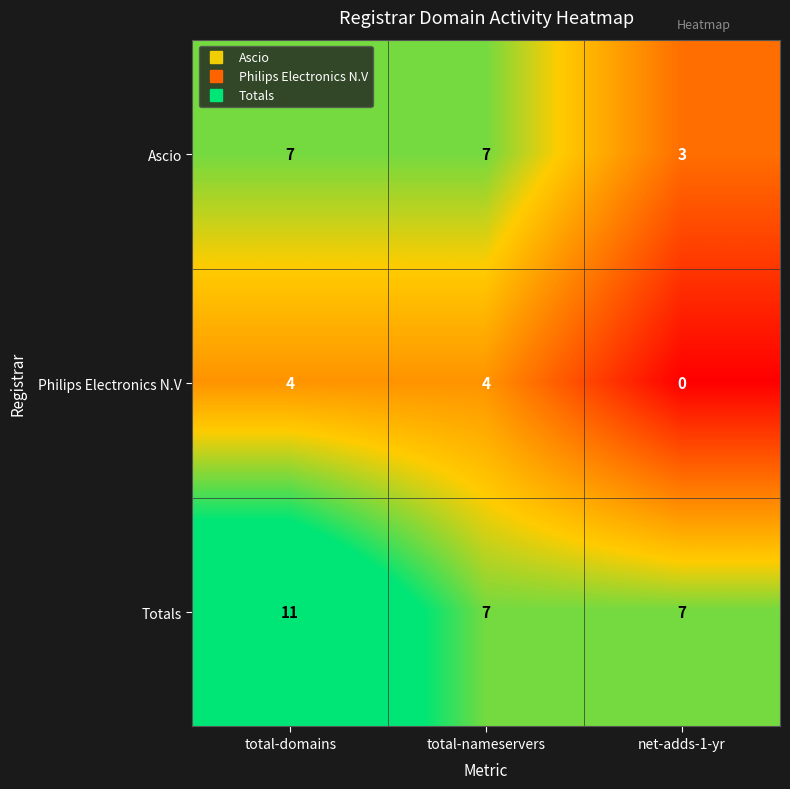

Reading left to right, list all the values displayed in this chart.

Ascio: 7	7	3
Philips Electronics N.V: 4	4	0
Totals: 11	7	7